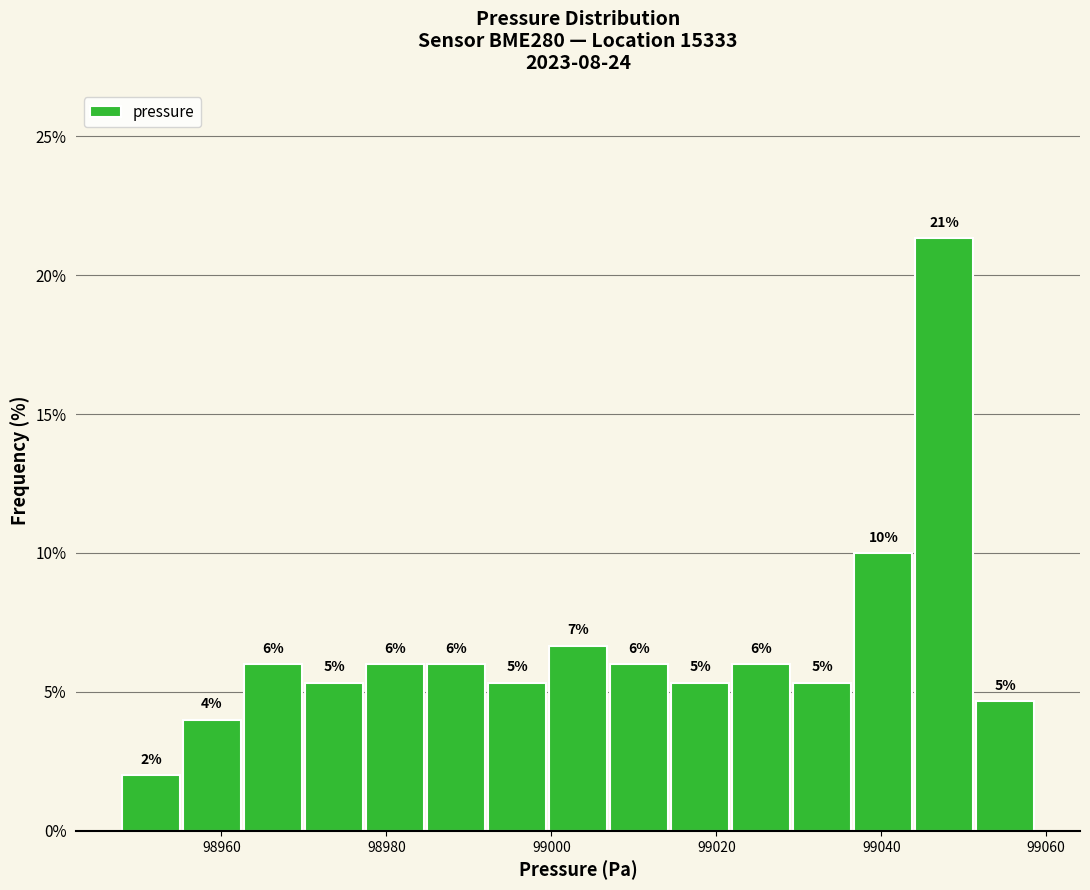

Around what value on the x-axis is the tallest bar? Give the approximate position of its centre, as read against the axis.

99048